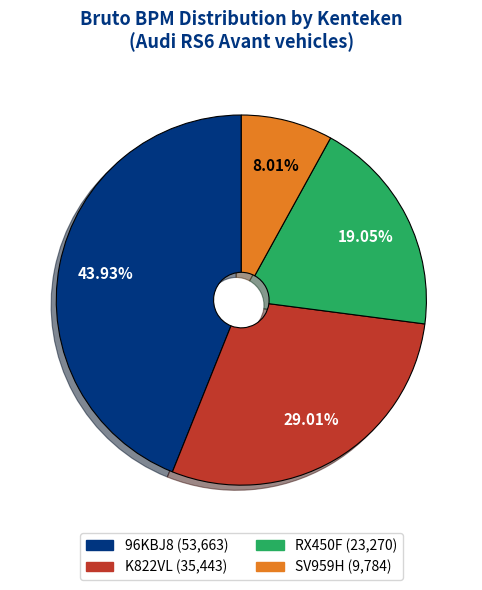

To the nearest percent, what portion does K822VL represent?

29%